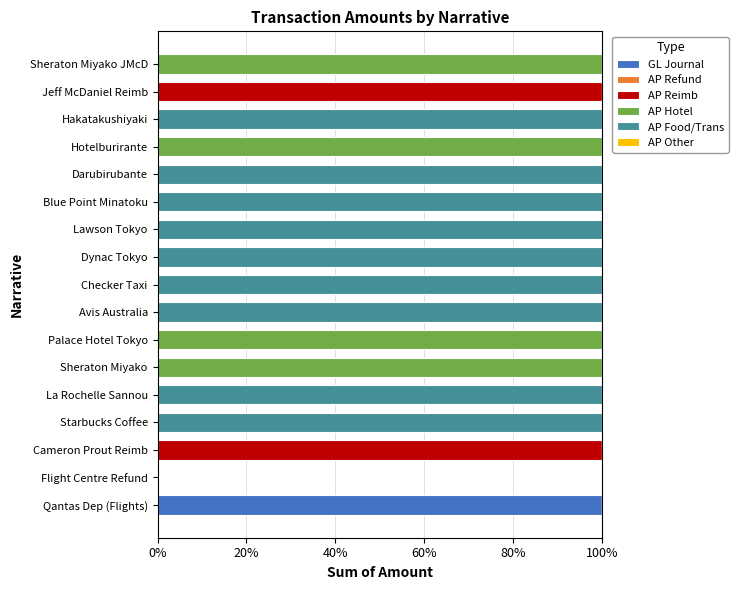

The value of GL Journal at Flight Centre Refund is 64. True or false?

False